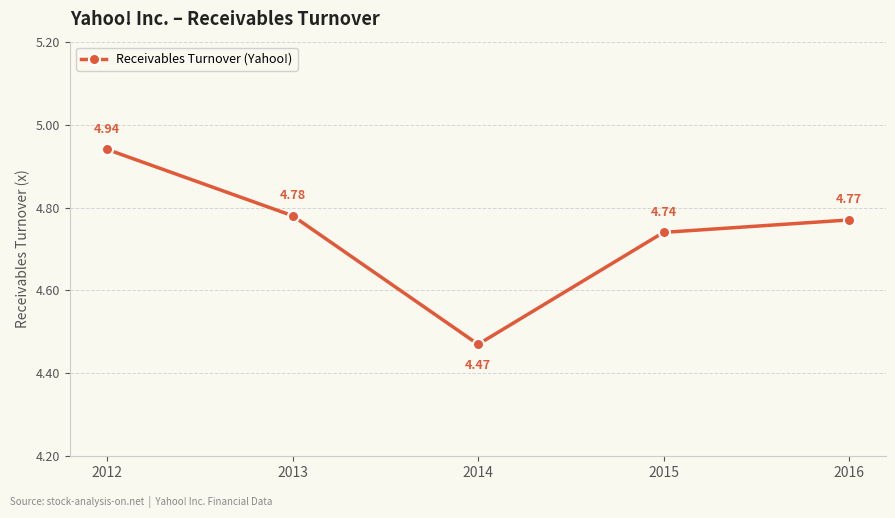

The chart shows a value of 2.9 at 2016. True or false?

False